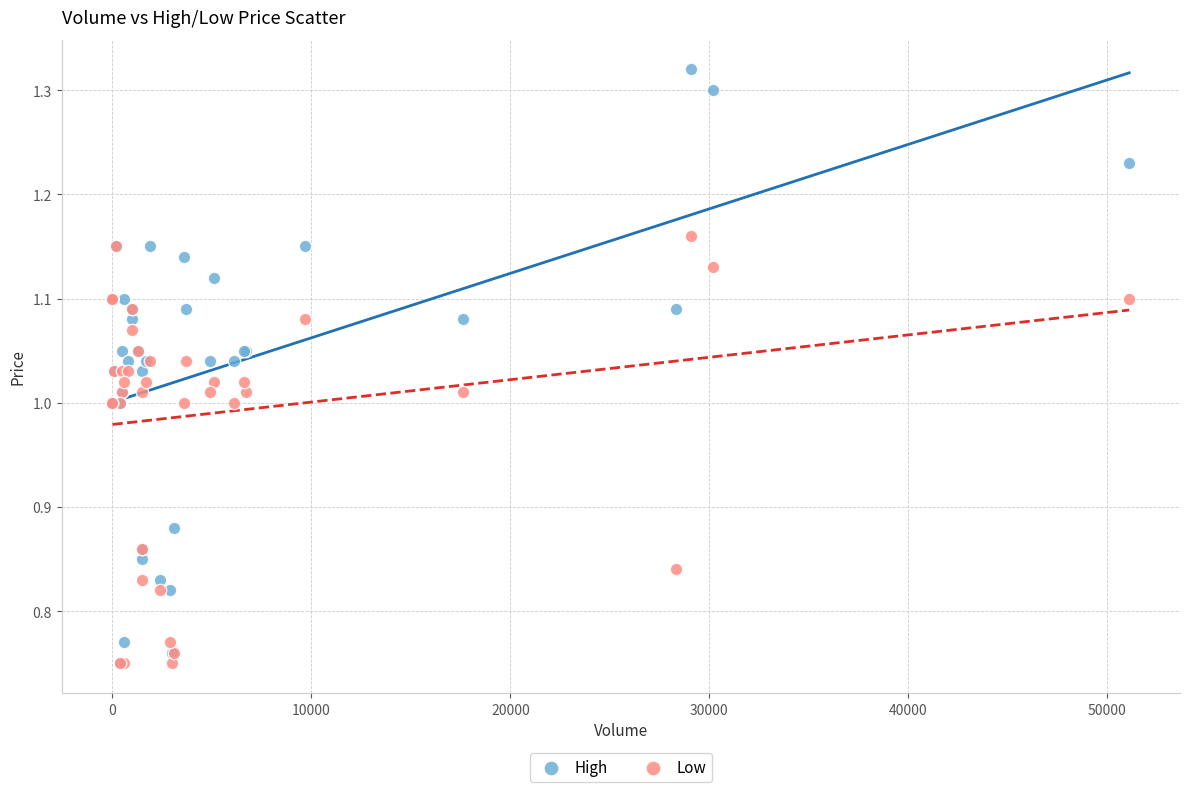

Which series has the largest Y range (max minus min)?

High